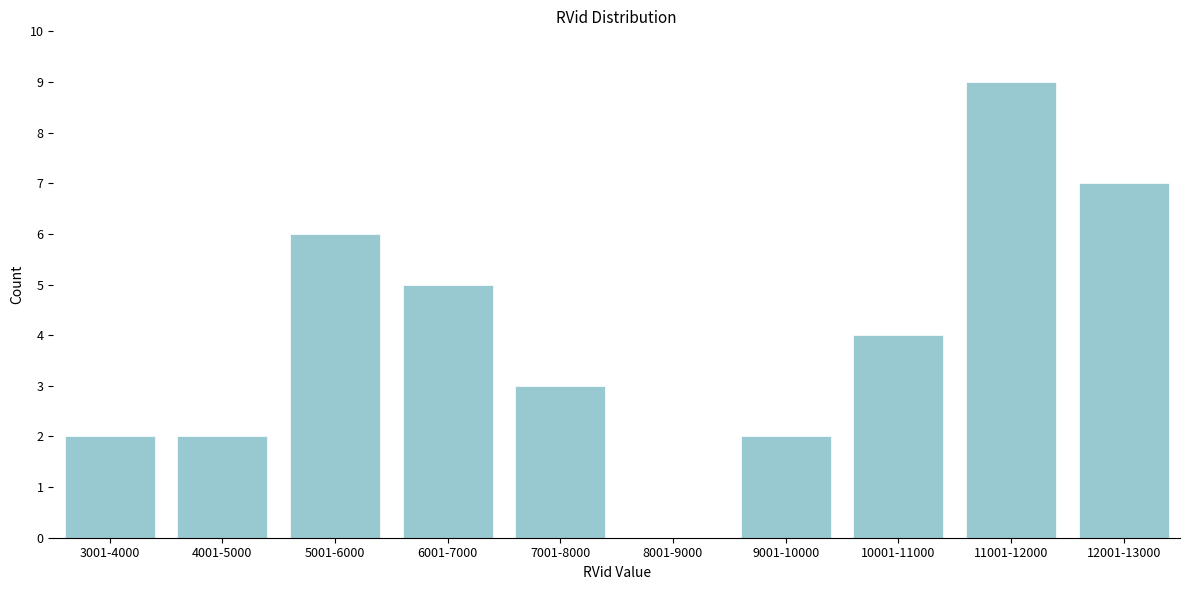

Reading left to right, list all the values displayed in this chart.

3001-4000=2	4001-5000=2	5001-6000=6	6001-7000=5	7001-8000=3	8001-9000=0	9001-10000=2	10001-11000=4	11001-12000=9	12001-13000=7